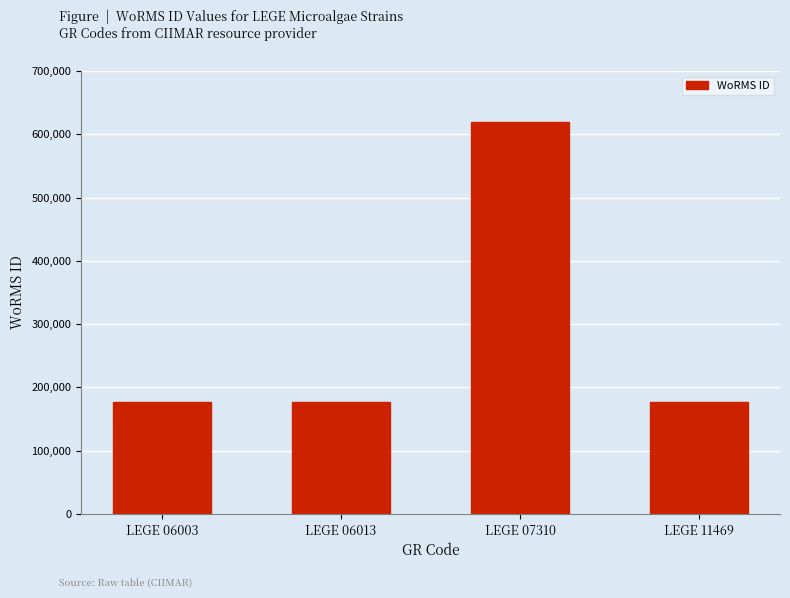

The value at LEGE 06013 is 177595. True or false?

True